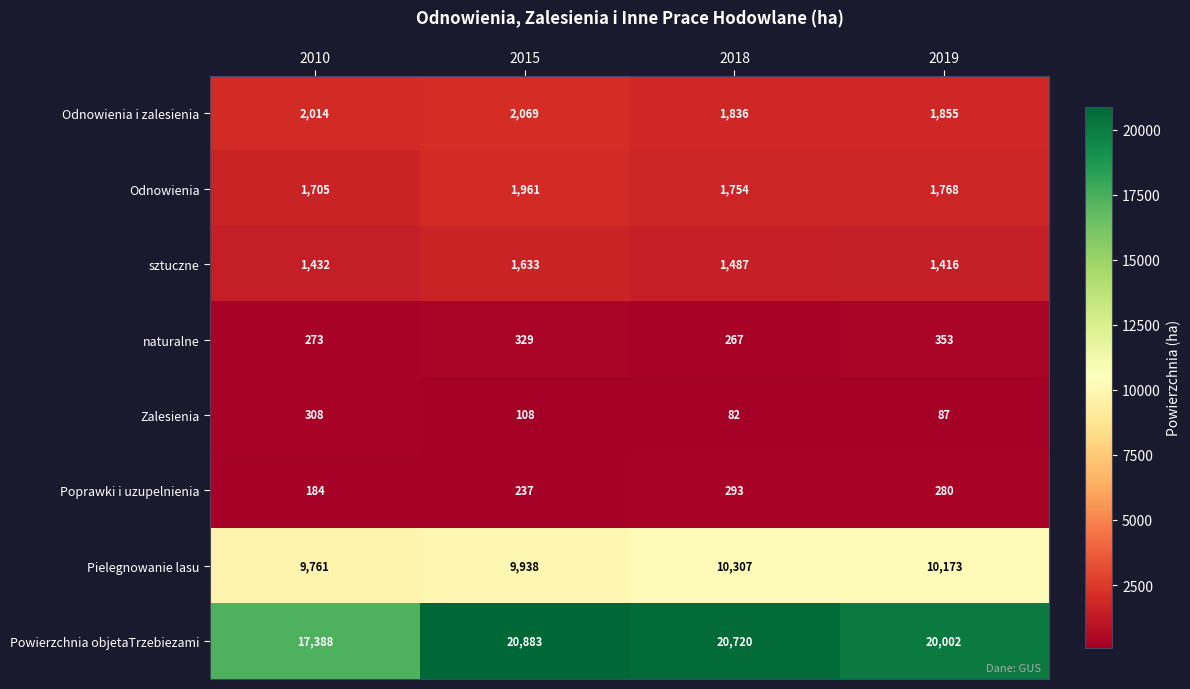

The Pielegnowanie lasu series shows 16141 at 2010. True or false?

False